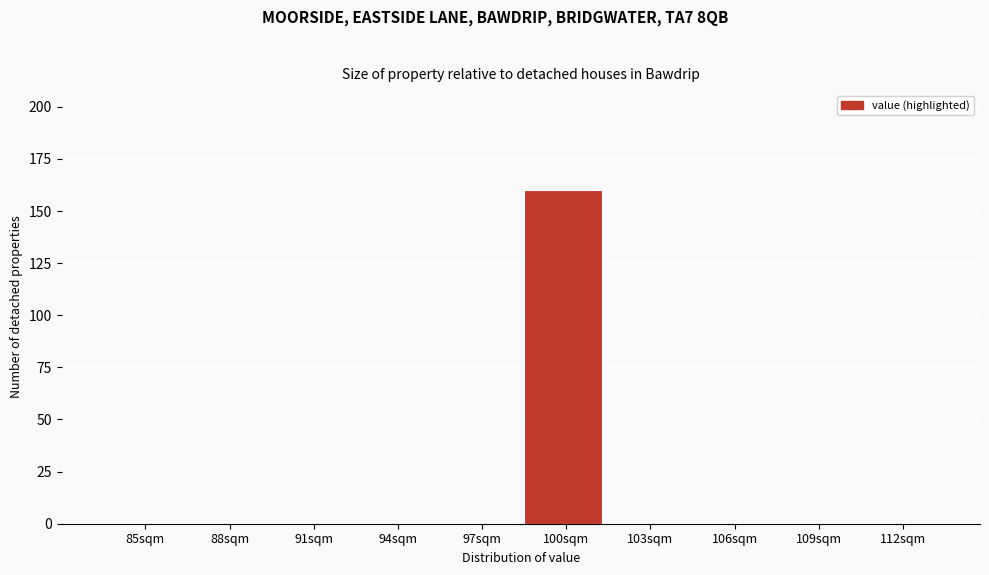

Reading right to left, what are all the values shown in this chart?

112sqm=0	109sqm=0	106sqm=0	103sqm=0	100sqm=160	97sqm=0	94sqm=0	91sqm=0	88sqm=0	85sqm=0